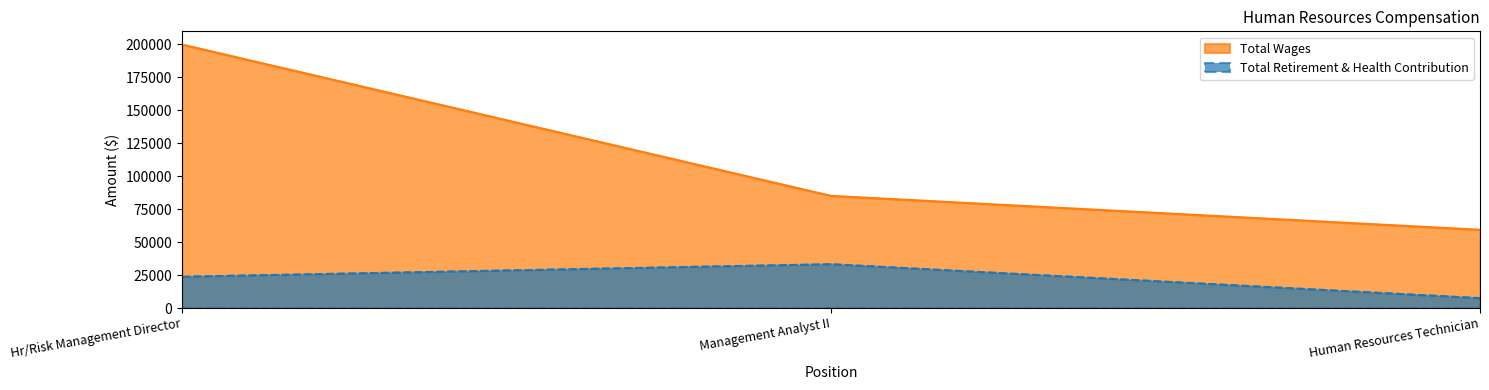

How many data points in Total Wages are less than 85052?

1